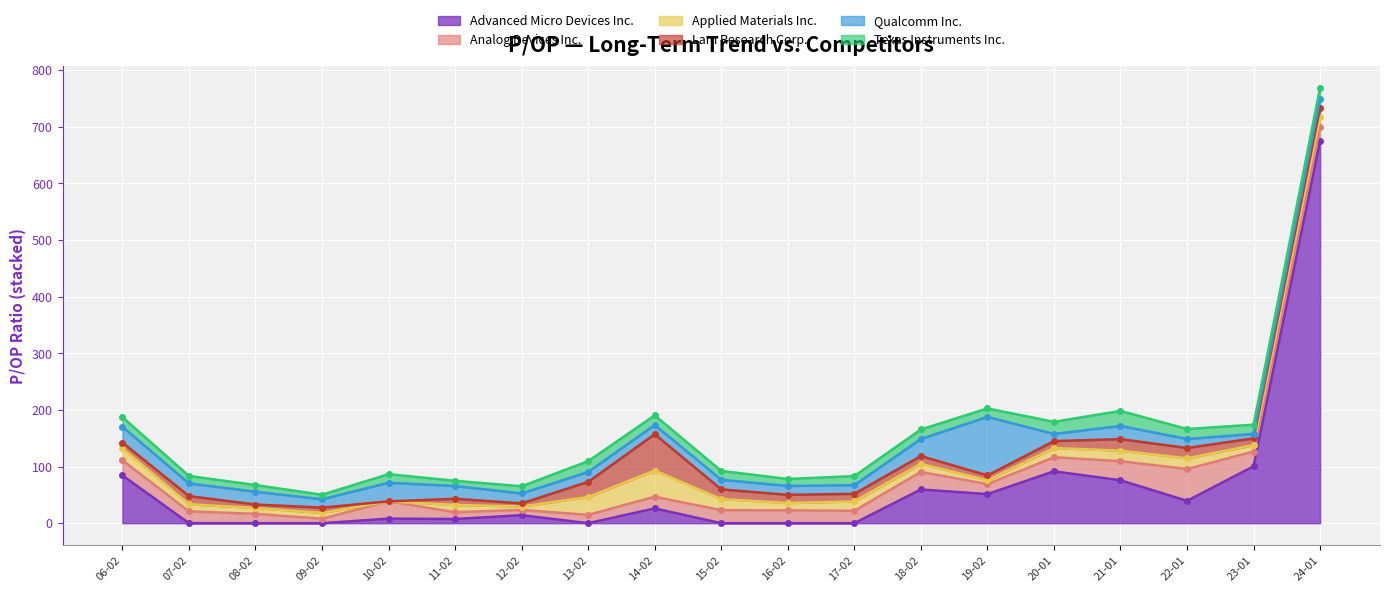

What is the value of the Lam Research Corp. point at the 2nd from the left?

14.4